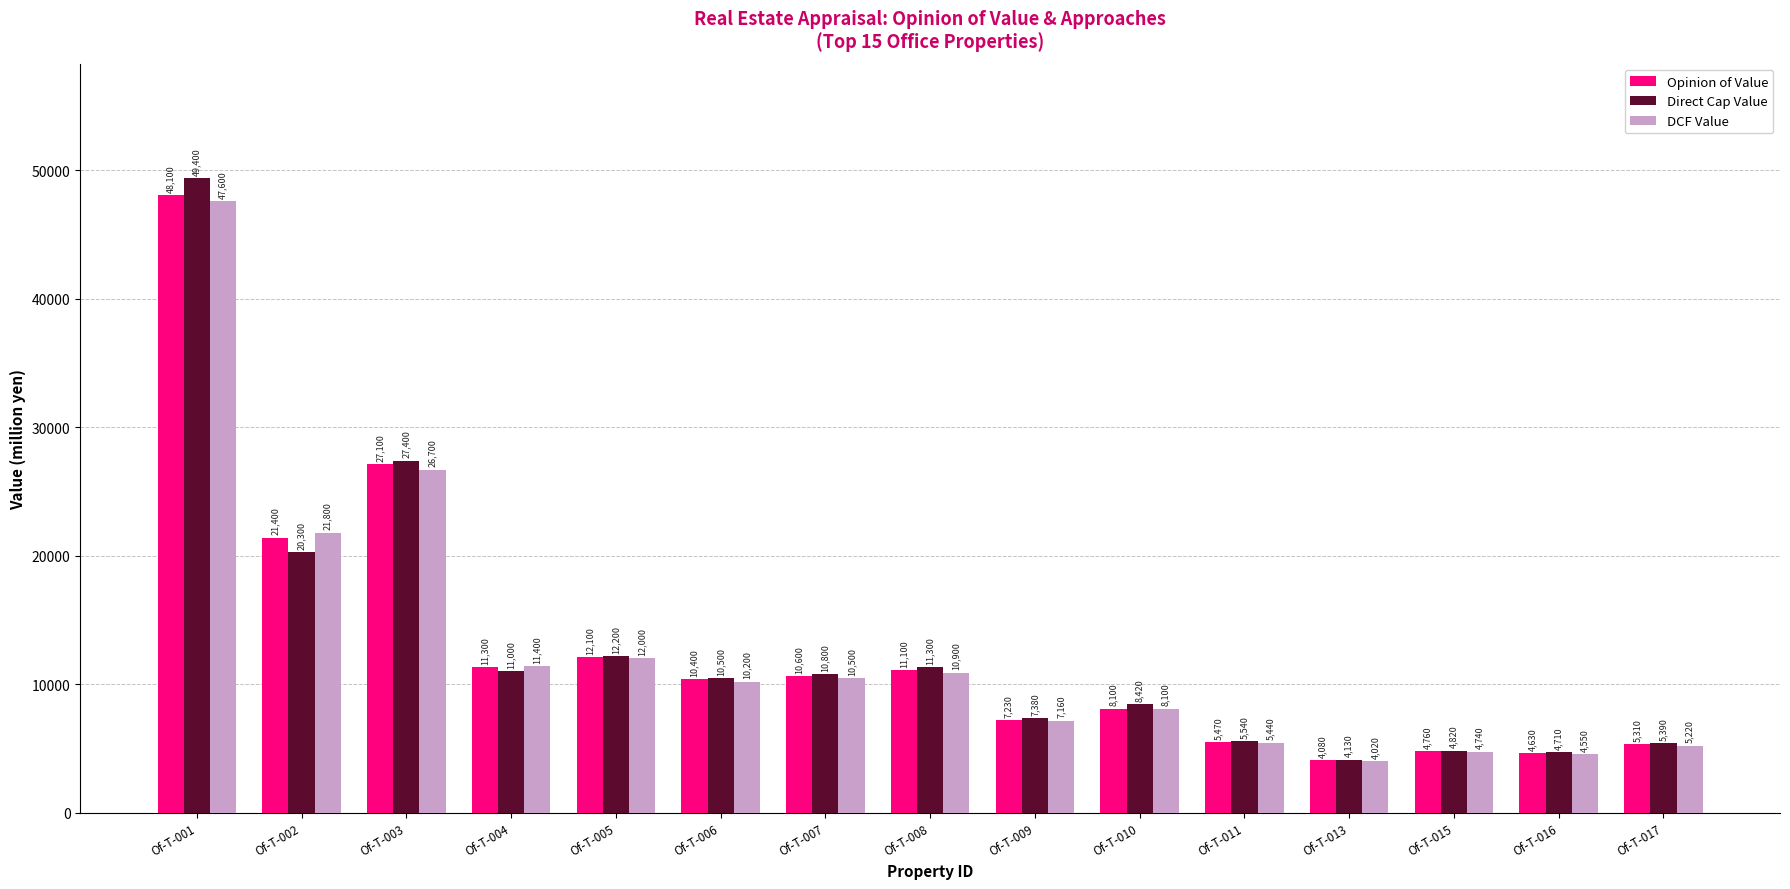

Rank the series at Of-T-016 from highest to lowest value.

Direct Cap Value, Opinion of Value, DCF Value